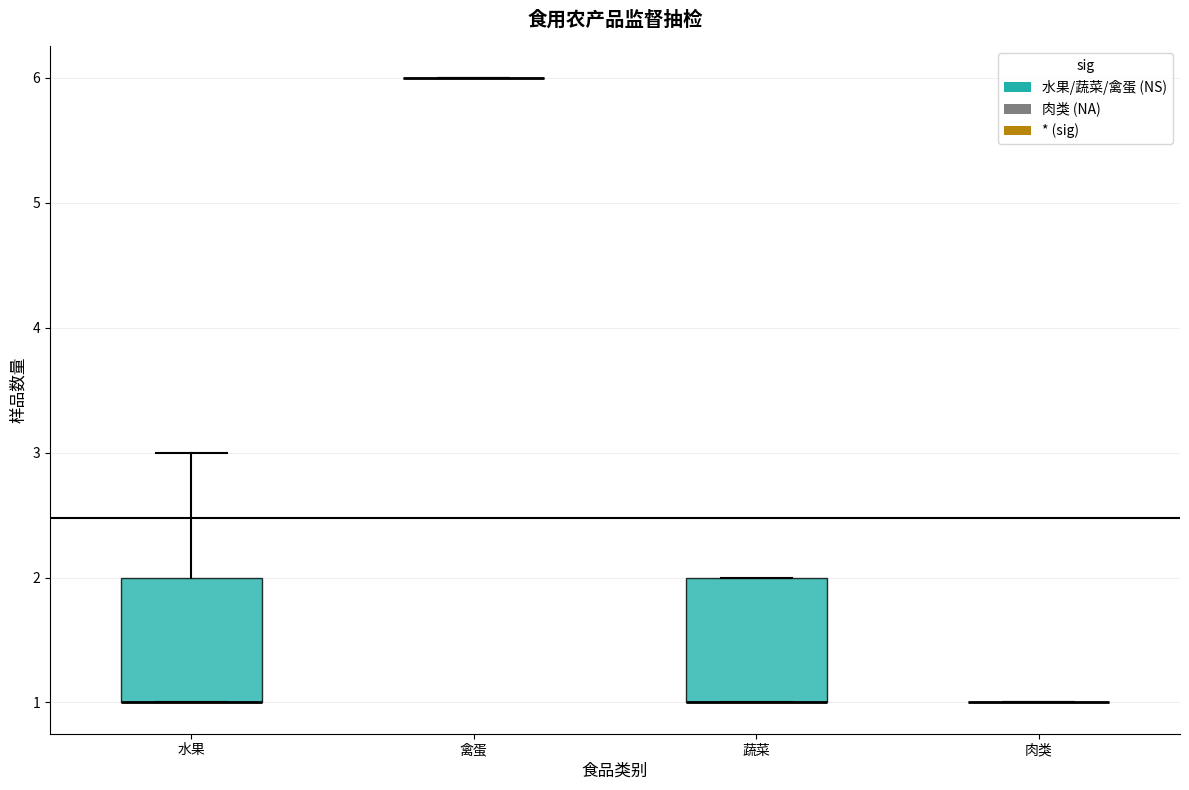

Reading left to right, transcribe this box plot: for each box, give where its median line is, the range the box spans, and where its two whiskers end, as read against the y-axis. The values are not printed on the chart, so give them approximately, as read against the axis.

水果: median 1 (drawn on the box's lower edge), box 1 to 2, whiskers 1 to 3
禽蛋: box collapsed to a line at 6, whiskers 6 to 6
蔬菜: median 1 (drawn on the box's lower edge), box 1 to 2, whiskers 1 to 2
肉类: box collapsed to a line at 1, whiskers 1 to 1